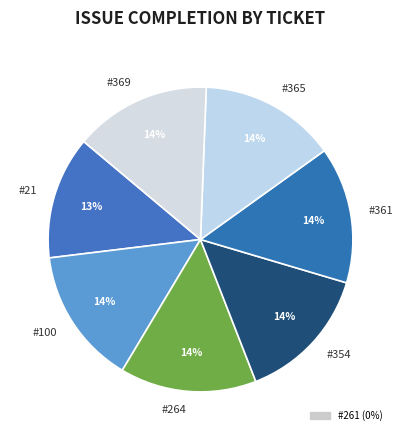

To the nearest percent, what is the difference between the largest and smallest slice percentages?

1%